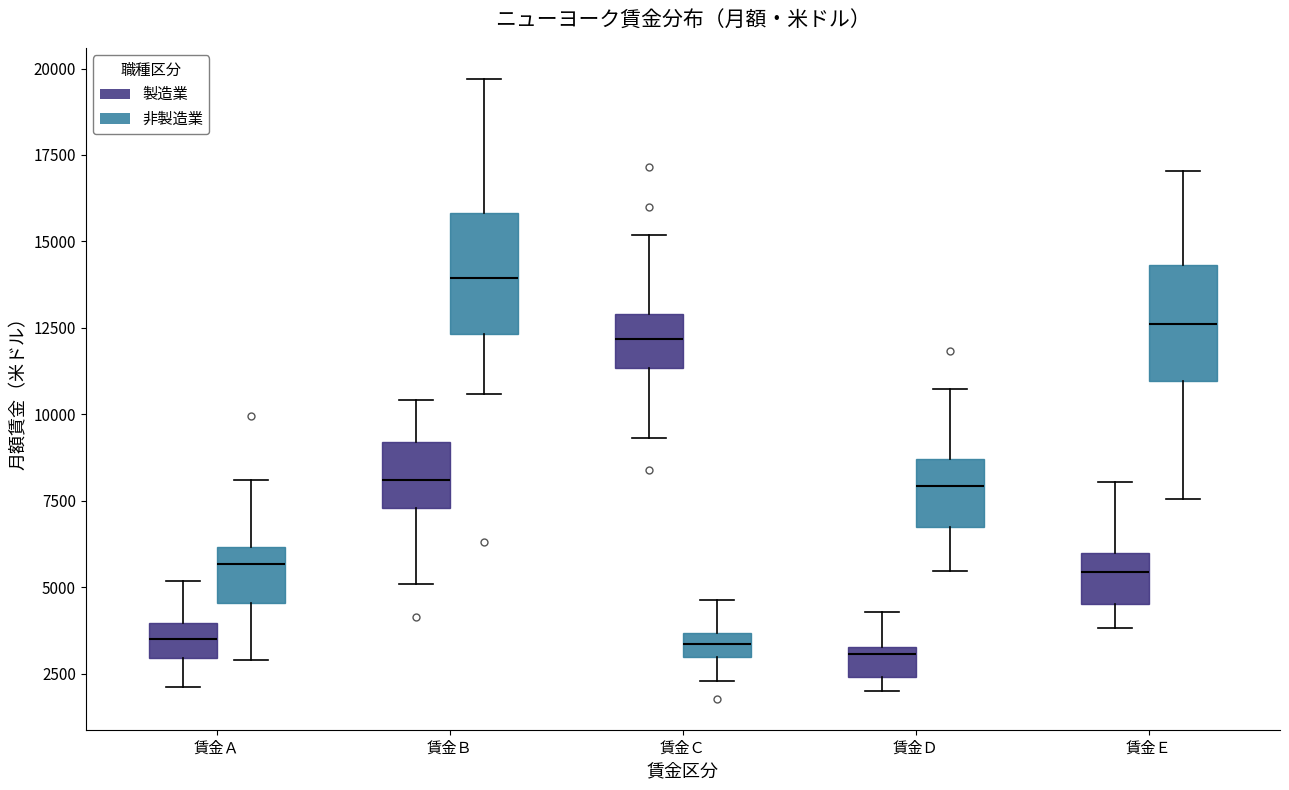

Where is the lower edge of the box for 賃金Ｄ (製造業) on the y-axis? The values are not printed on the chart, so give them approximately, as read against the axis.

2500